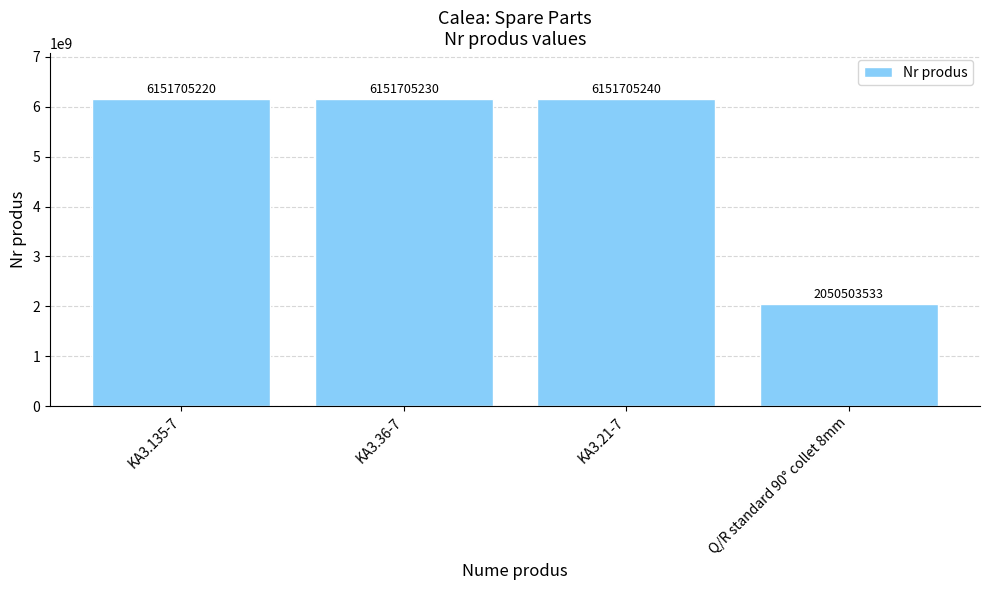

Is it true that the value at Q/R standard 90° collet 8mm is 2050503533?

True